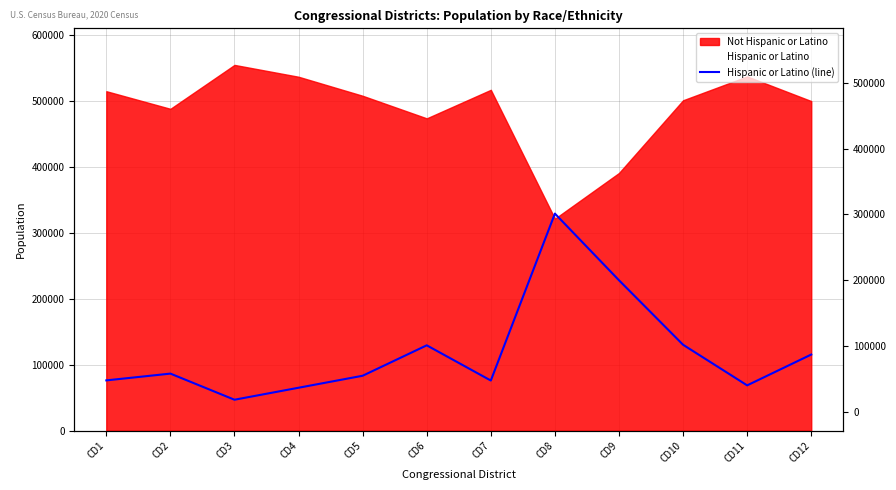

True or false: there are more than 0 points higher than both neighbors.

True